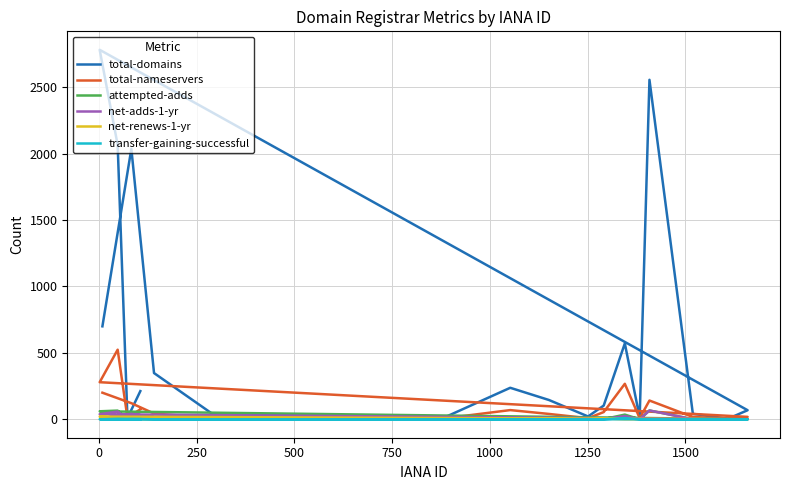

What is the spread (max minus min) of values at 1000?

22